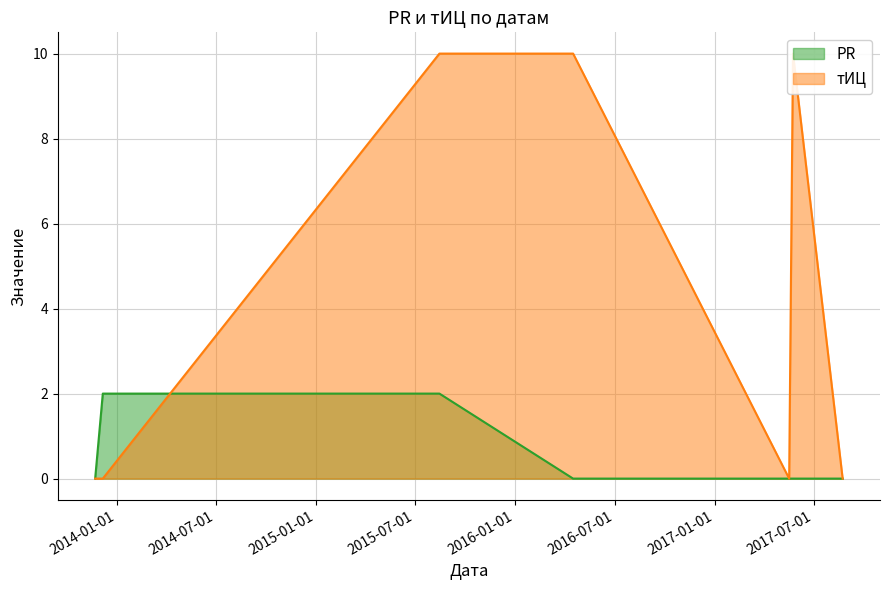

How many data points in PR are above 0?

2